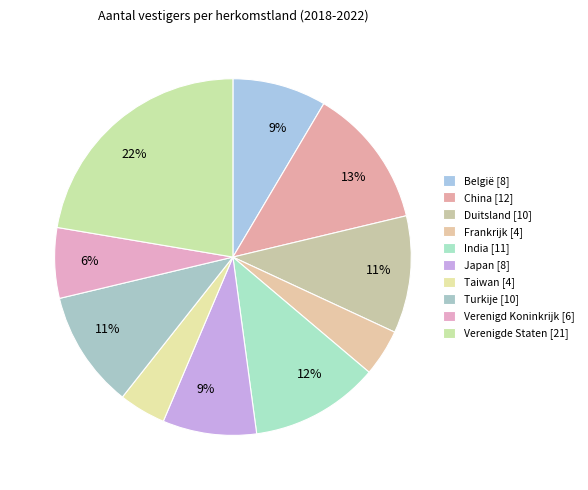

Count the number of slices in the pie.

10